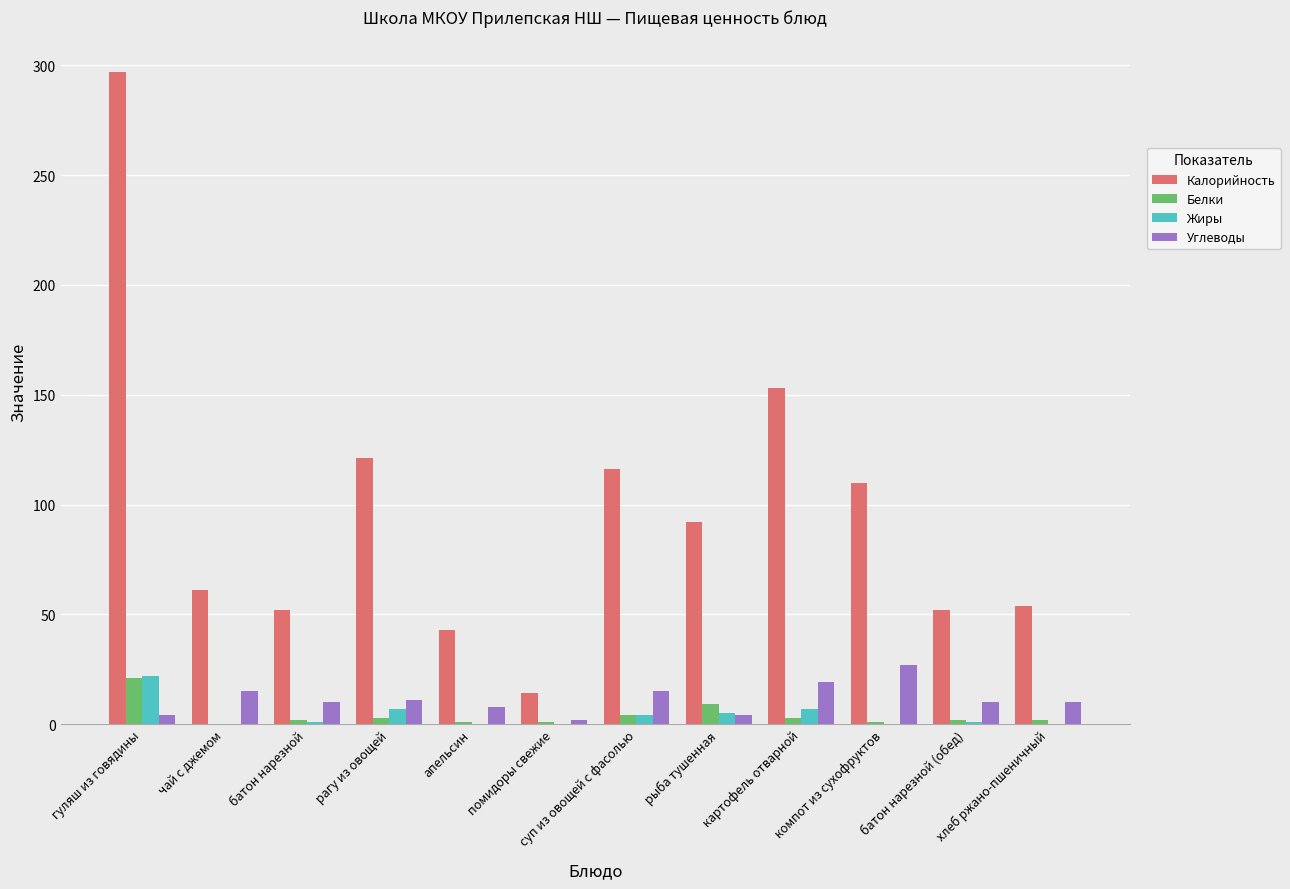

At which label does Жиры reach its peak?

гуляш из говядины